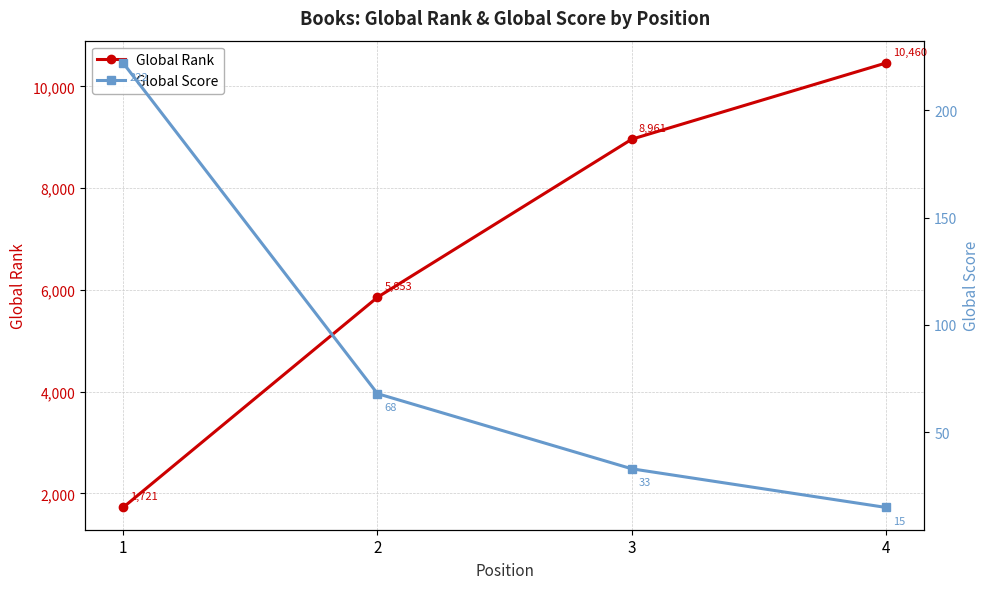

True or false: Global Score and Global Rank cross at least once.

False